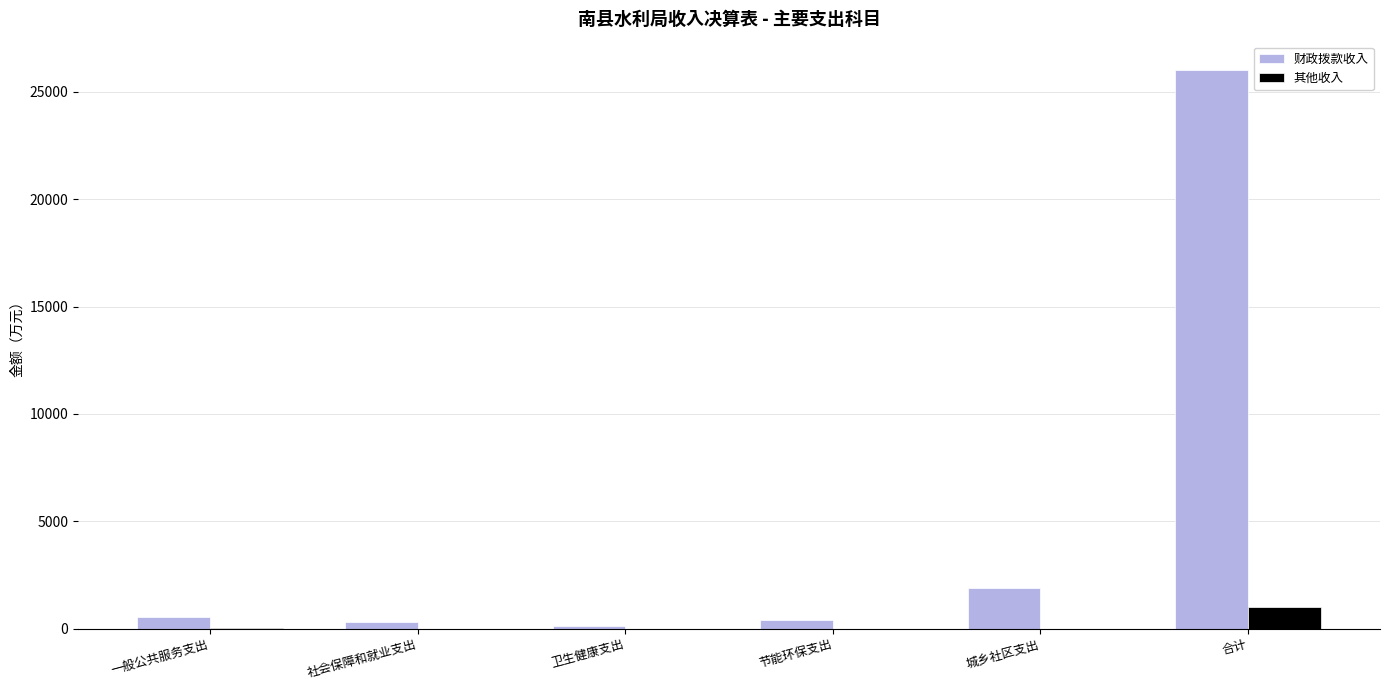

Count the number of data series in this chart.

2